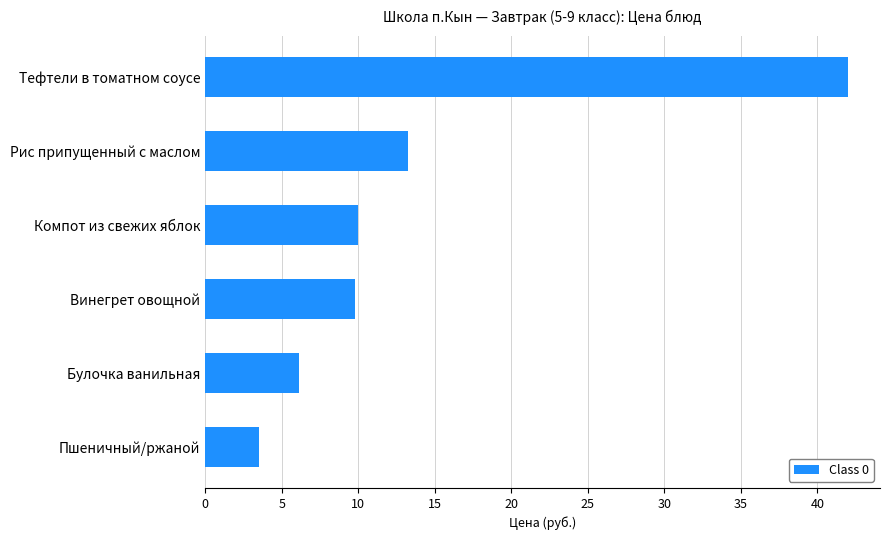

True or false: the data shows 13.2 at Рис припущенный с маслом.

True